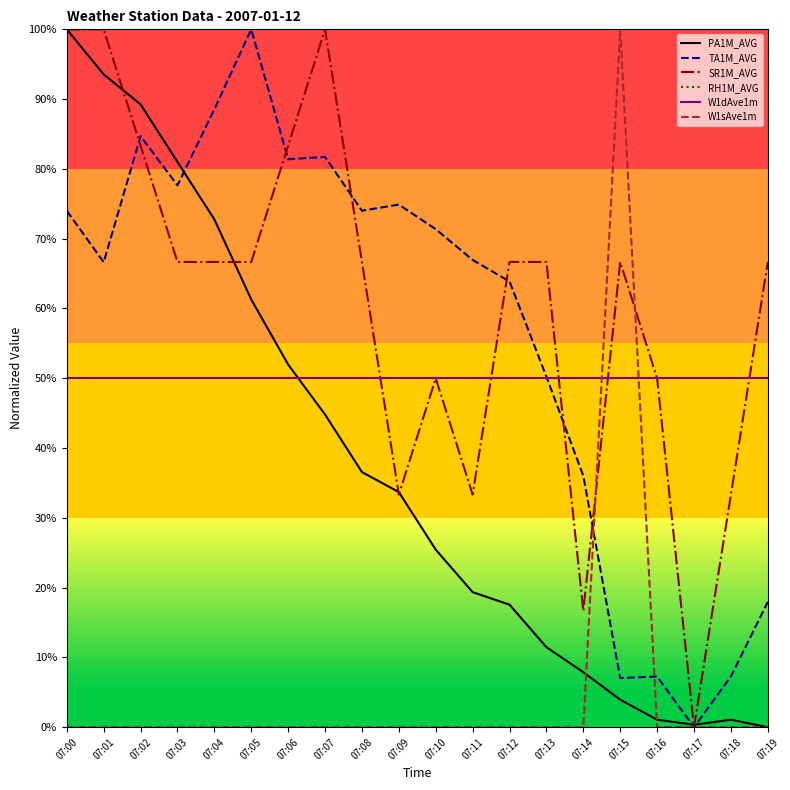

True or false: PA1M_AVG has a value of 100.0 at 07:00.

True